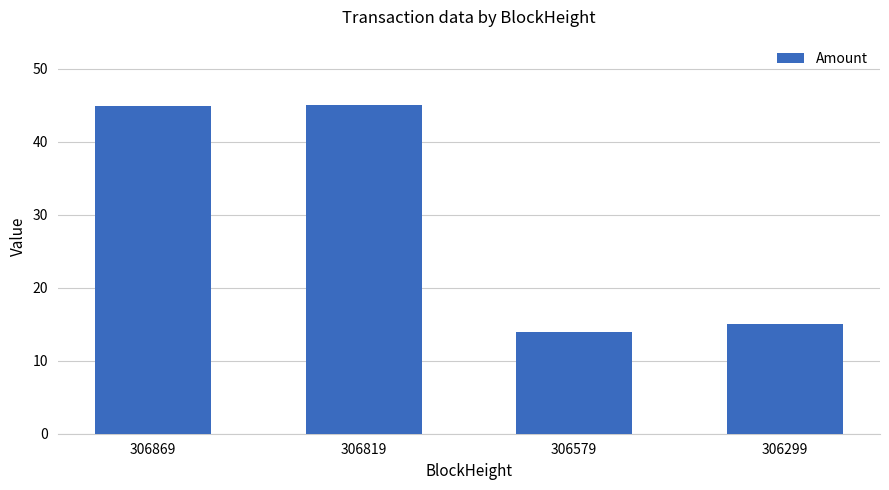

How many bars are there in total?

4